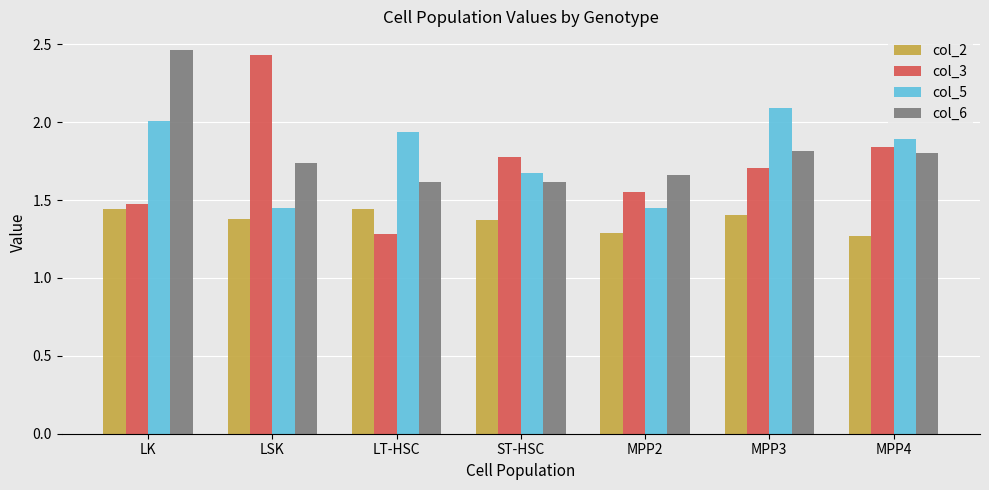

List the labels in order of col_3 value, smallest first.

LT-HSC, LK, MPP2, MPP3, ST-HSC, MPP4, LSK